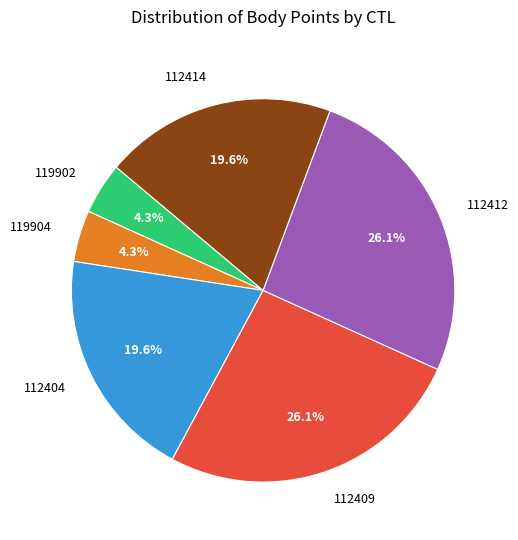

Count the number of slices in the pie.

6